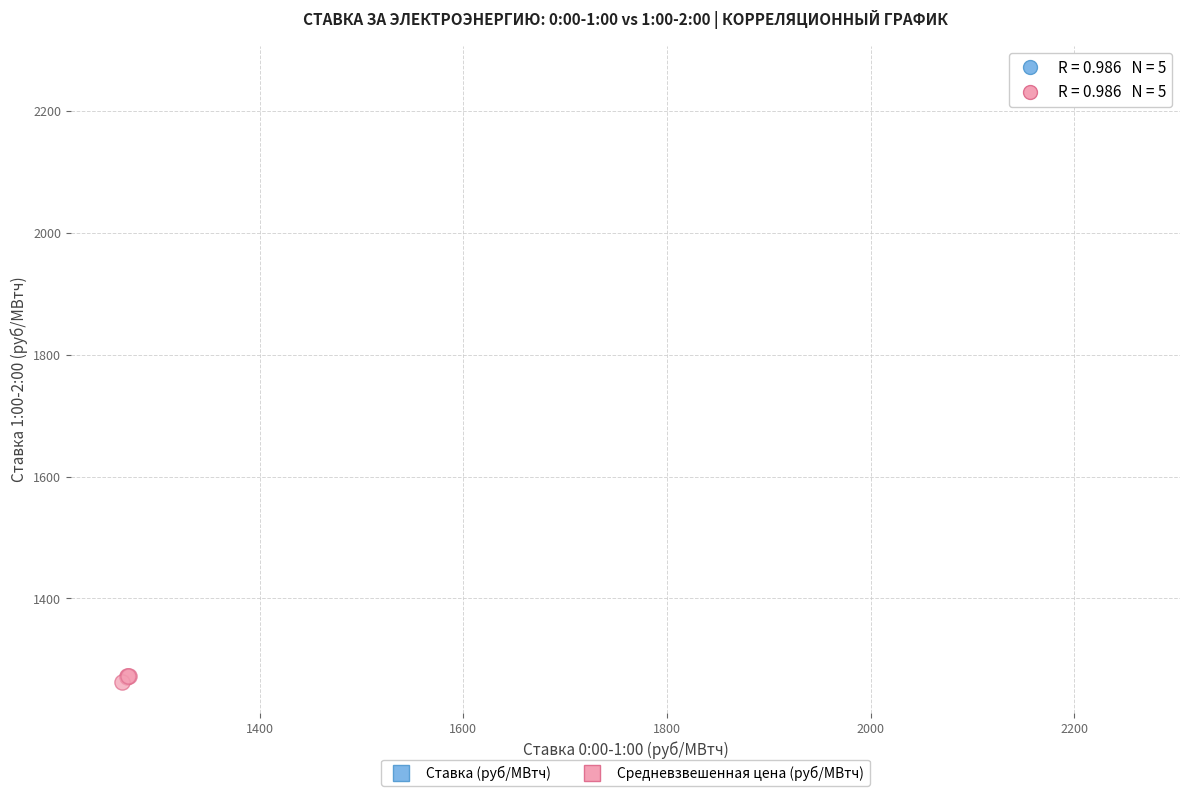

Which series contains the highest Y value?

Ставка (руб/МВтч)